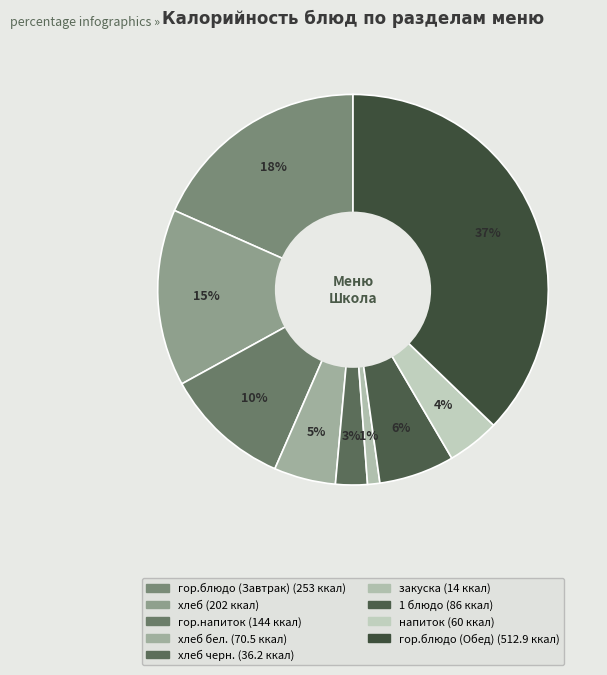

Rank the categories by value from highest to lowest.

гор.блюдо (Обед), гор.блюдо (Завтрак), хлеб, гор.напиток, 1 блюдо, хлеб бел., напиток, хлеб черн., закуска